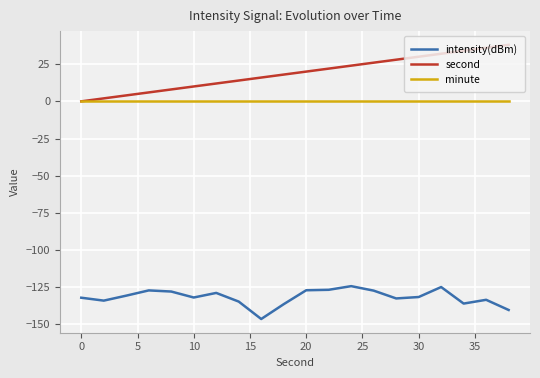

Which series has the largest total across all categories?

second